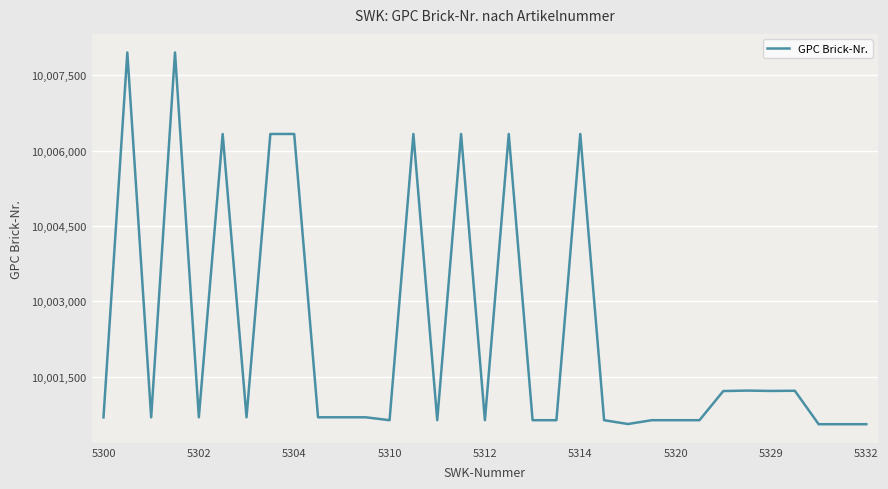

What is the difference between the maximum and minimum values?

7398